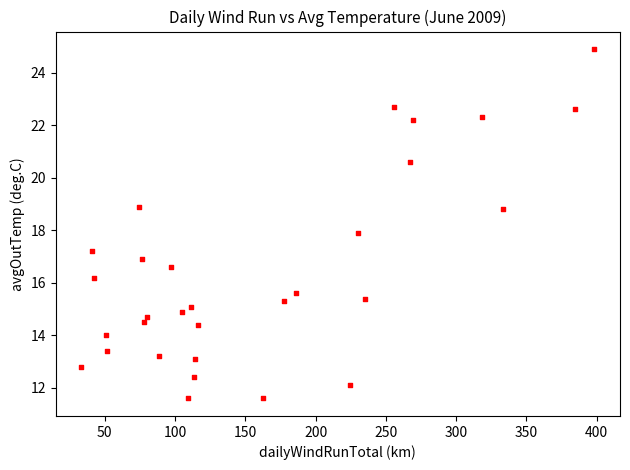

What is the range of Y values (max minus min)?

13.3